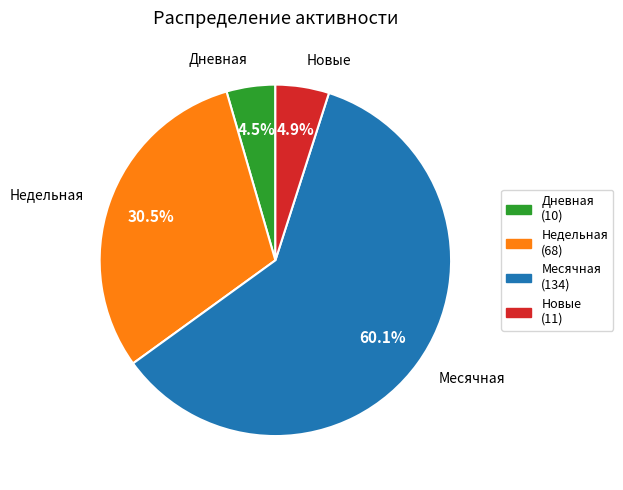

Which category accounts for the majority?

Месячная (134)